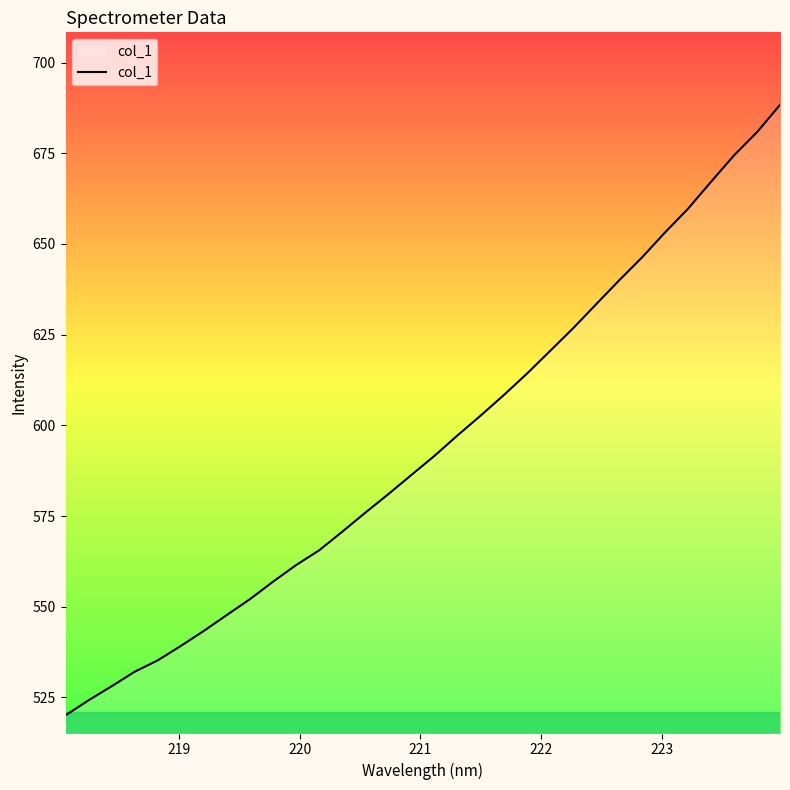

What is the minimum value shown in the chart?

520.0